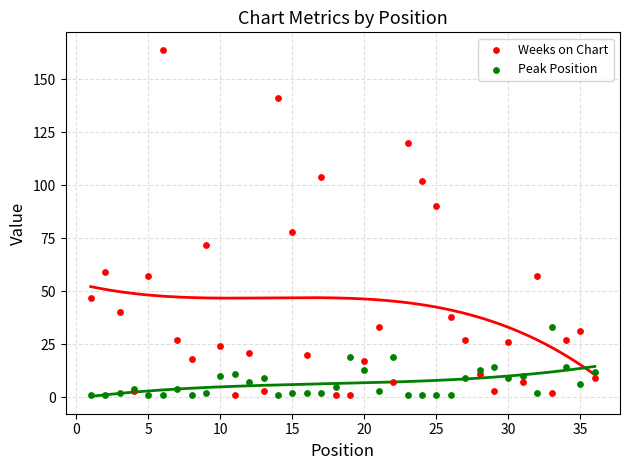

What are all the series names shown in the legend?

Weeks on Chart, Peak Position